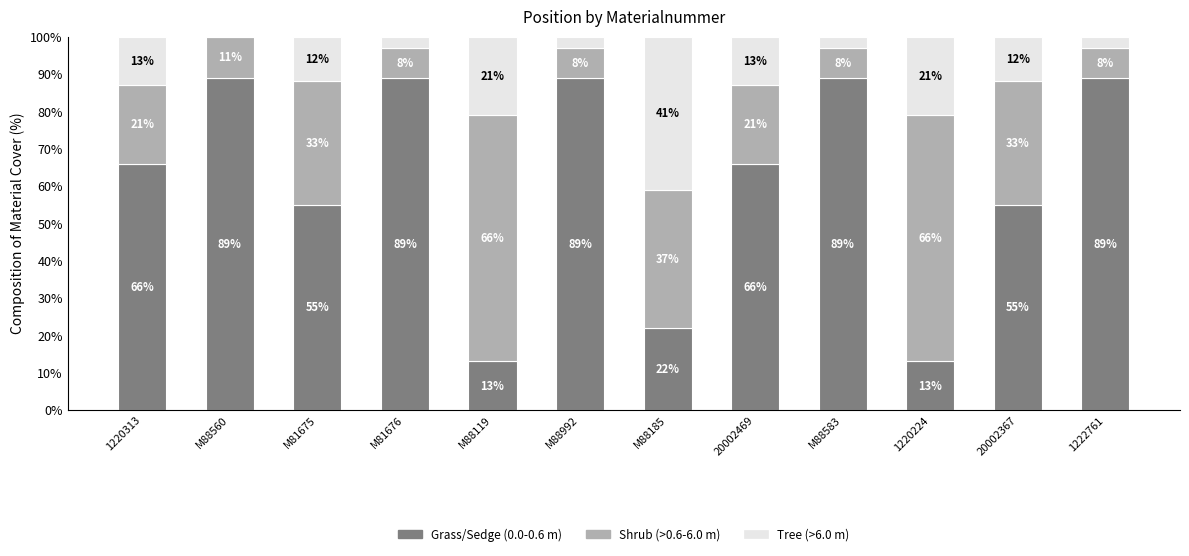

Reading left to right, list the values for the Grass/Sedge (0.0-0.6 m) series.

1220313=66.0	M88560=89.0	M81675=55.0	M81676=89.0	M88119=13.0	M88992=89.0	M88185=22.0	20002469=66.0	M88583=89.0	1220224=13.0	20002367=55.0	1222761=89.0